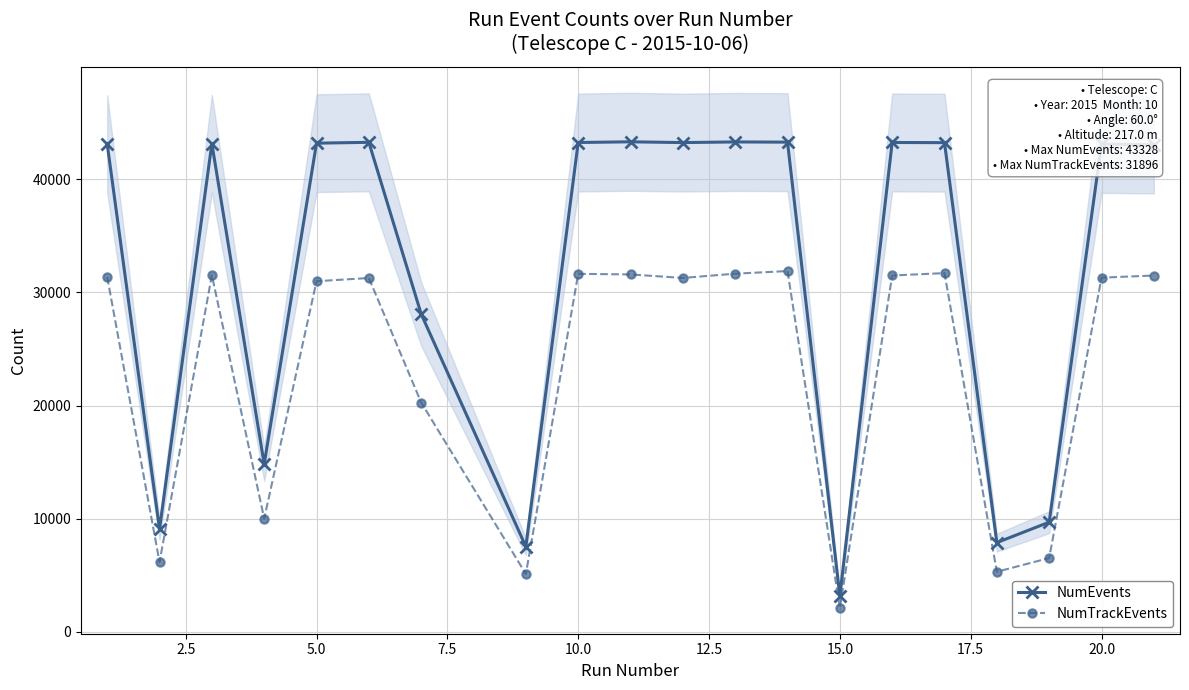

What is the value of the NumTrackEvents point at the 18th from the left?

6513